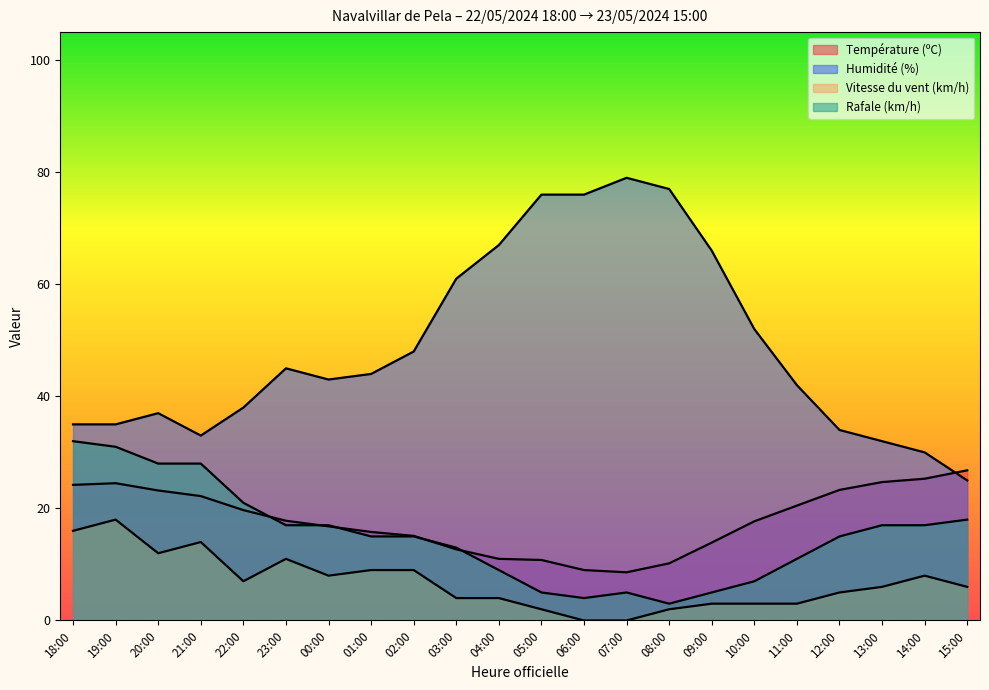

Read the Vitesse du vent (km/h) value at 04:00.

4.0